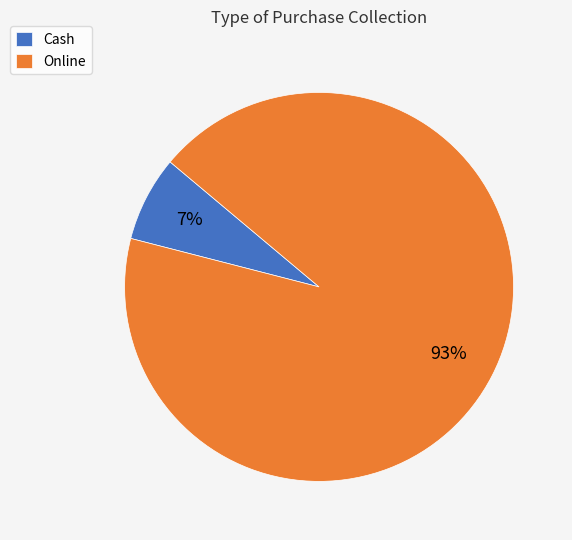

Is the sum of Online and Cash greater than half?

Yes